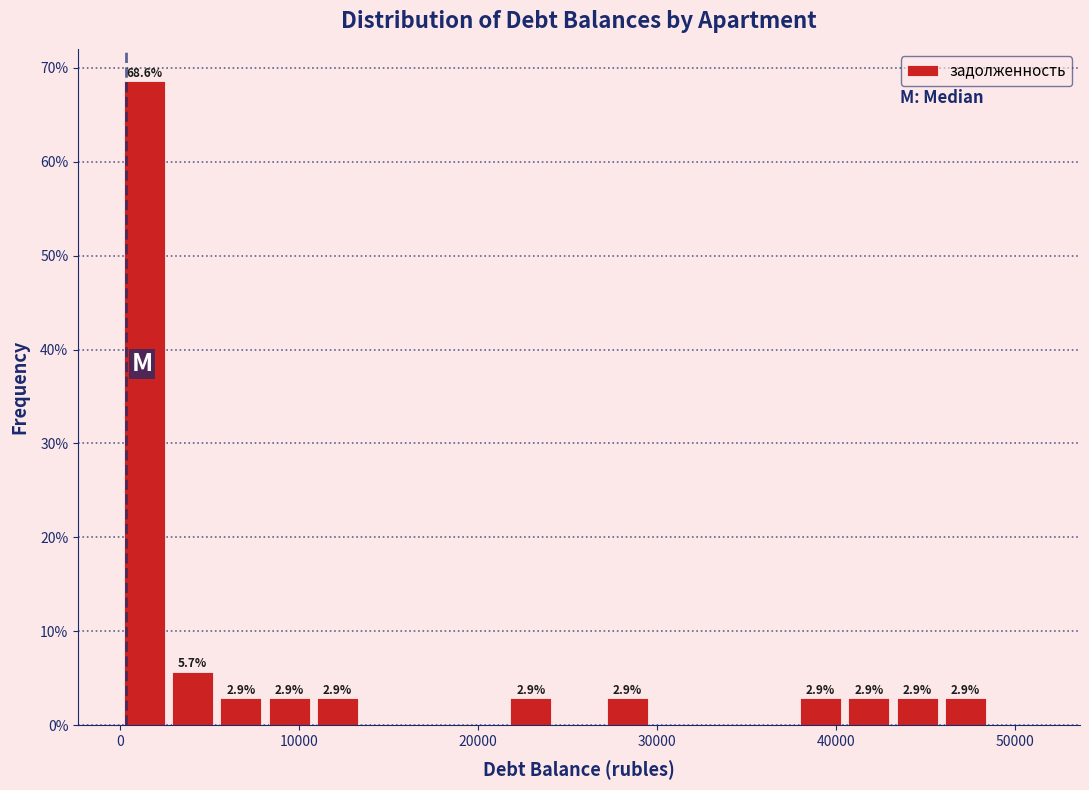

Read against the x-axis, roughly where is the centre of the tallest bar?

1000